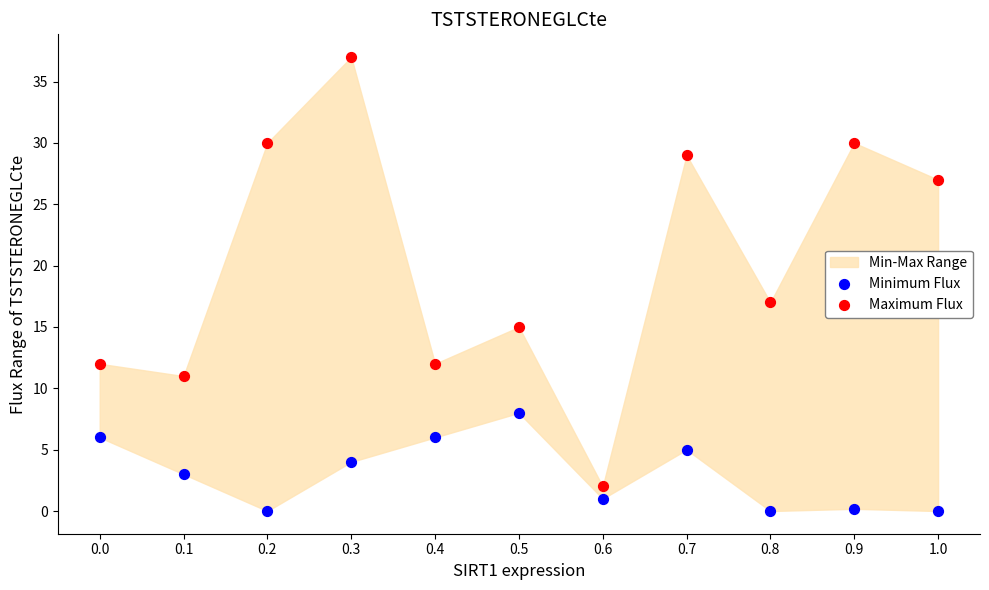

Across all data points, what is the range of Y values (max minus min)?

37.0